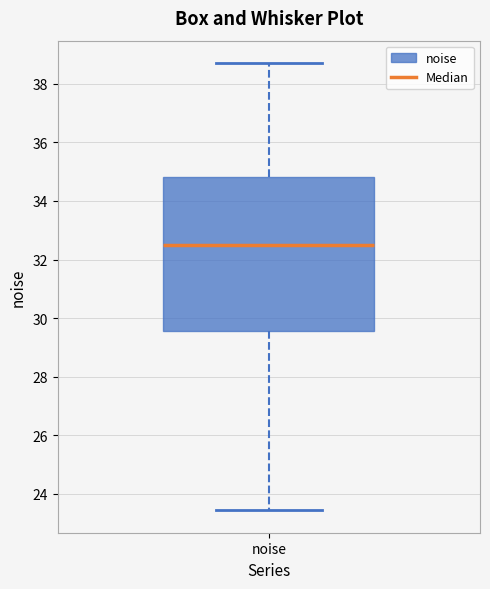

Transcribe this box plot: give where the median line is, the range the box spans, and where the two whiskers end, as read against the y-axis. The values are not printed on the chart, so give them approximately, as read against the axis.

median 32.6, box 29.6 to 34.8, whiskers 23.4 to 38.8